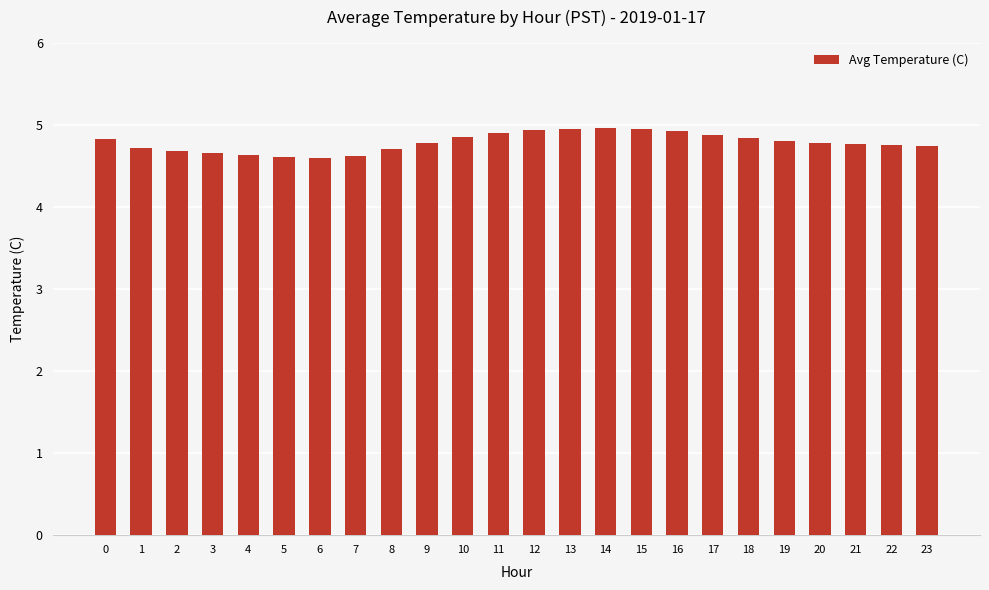

What is the sum of all values?

114.8